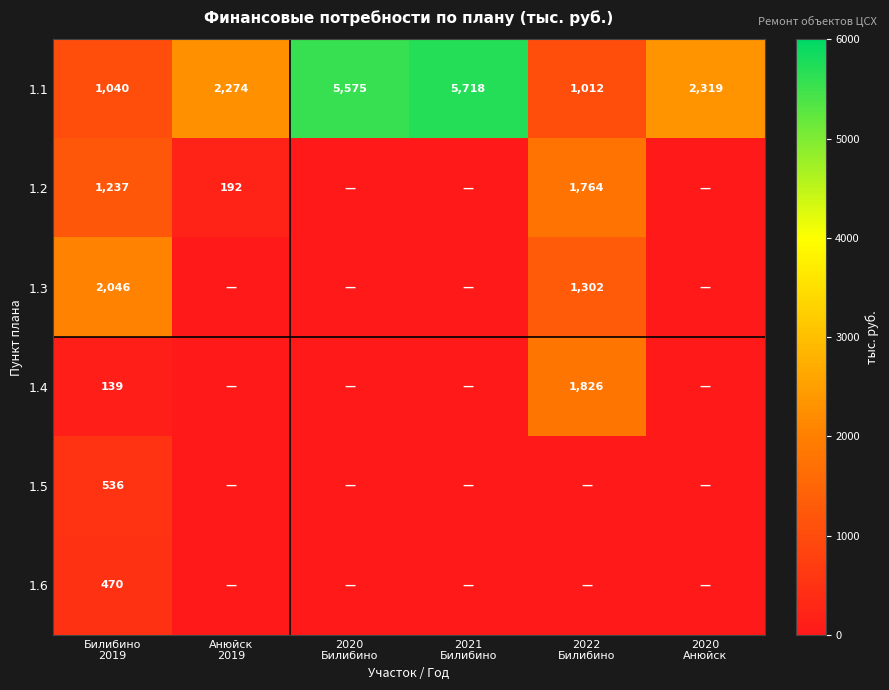

What is the lowest value of the 1.1 series?

1012